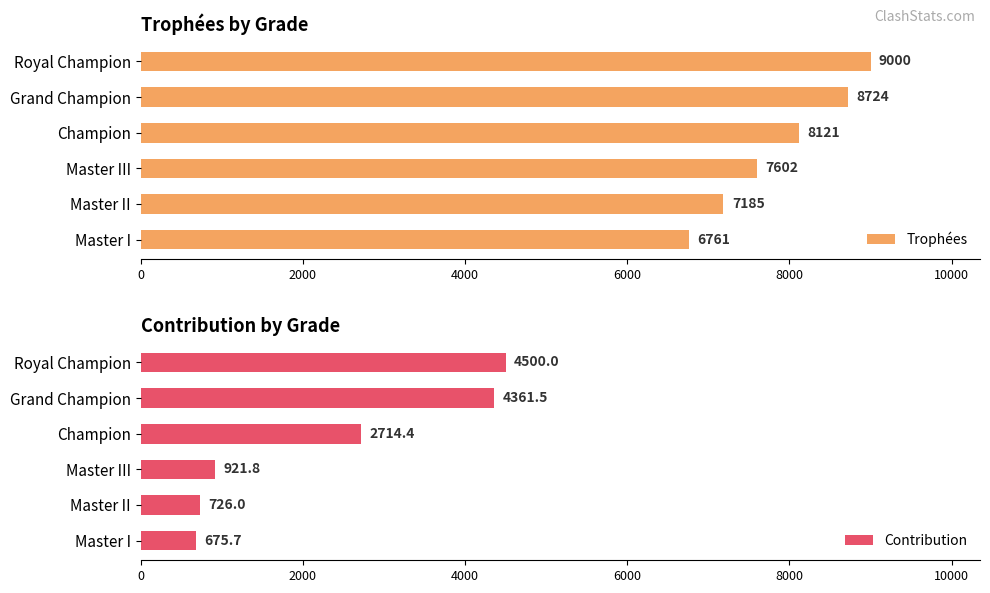

What is the value of the Contribution bar at the 3rd from the left?

2714.4